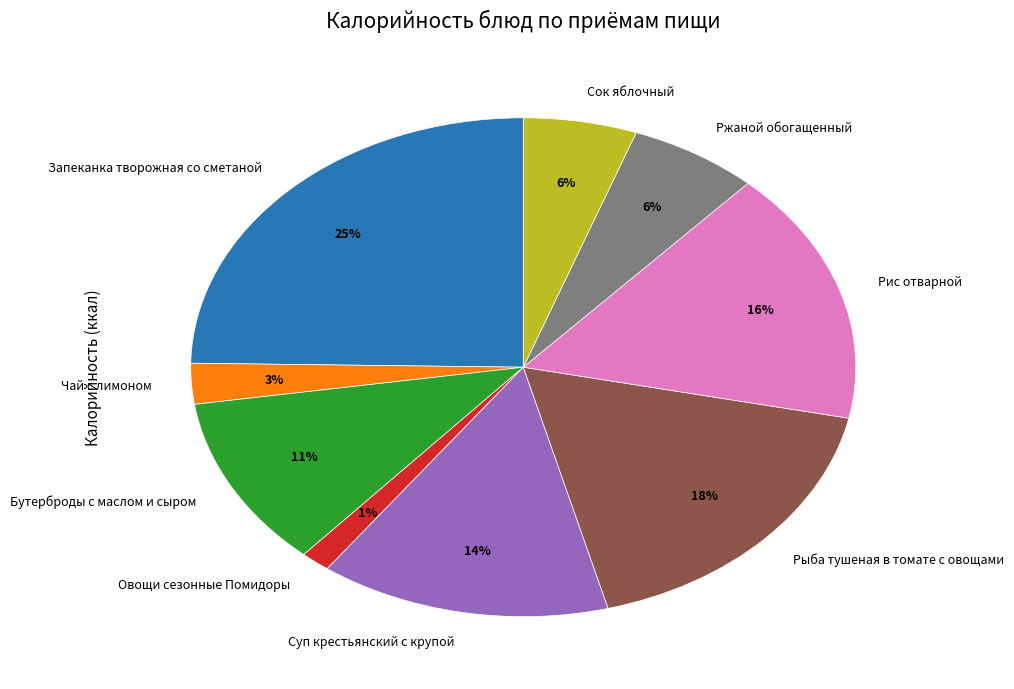

Count the number of slices in the pie.

9